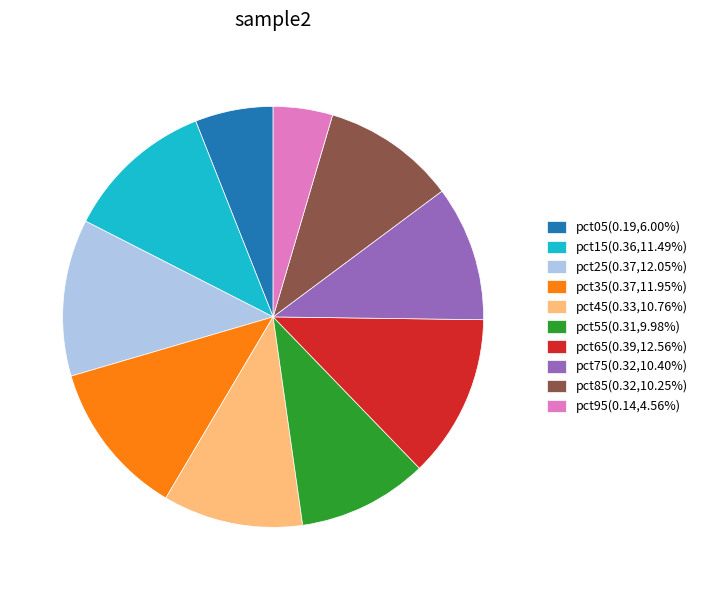

Is the sum of pct15 and pct95 greater than half?

No